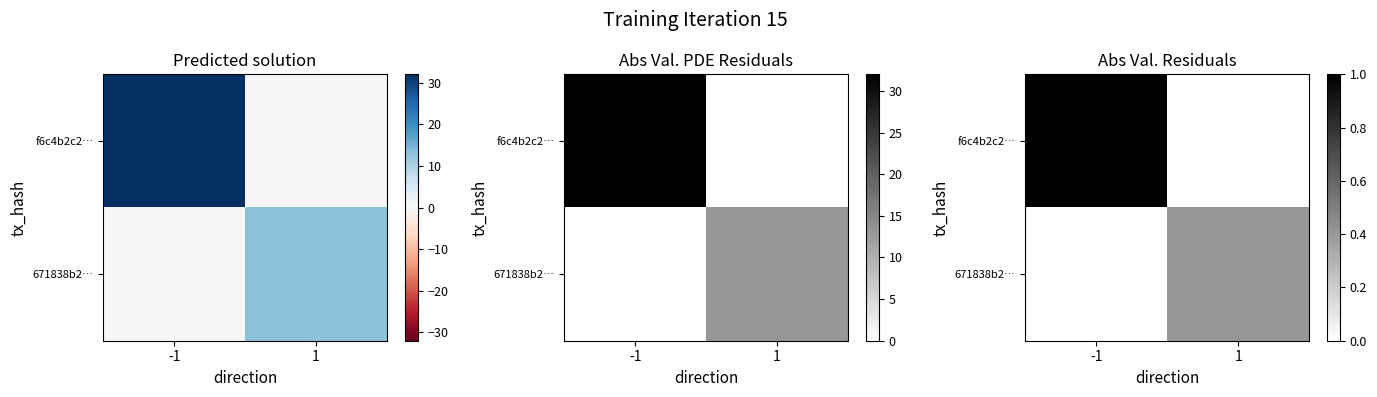

Rank the categories by f6c4b2c2… value from highest to lowest.

-1, 1